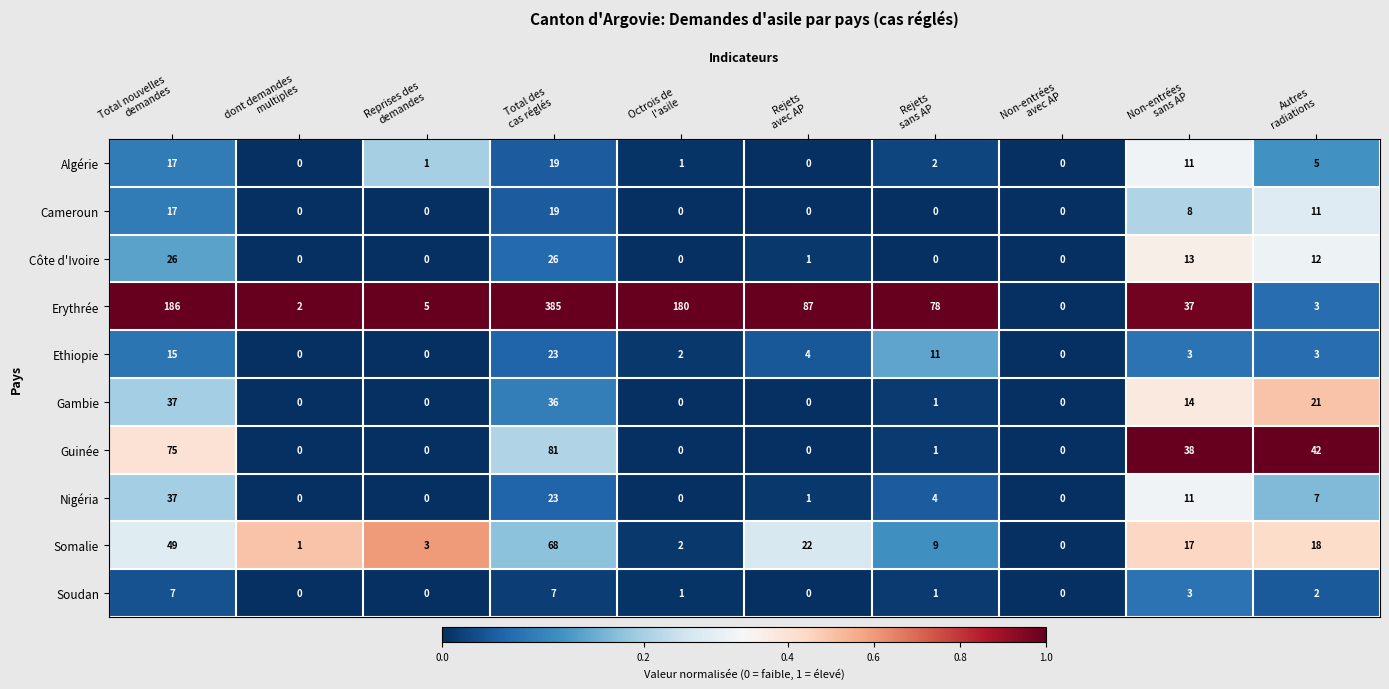

How many data points does each series have?

10